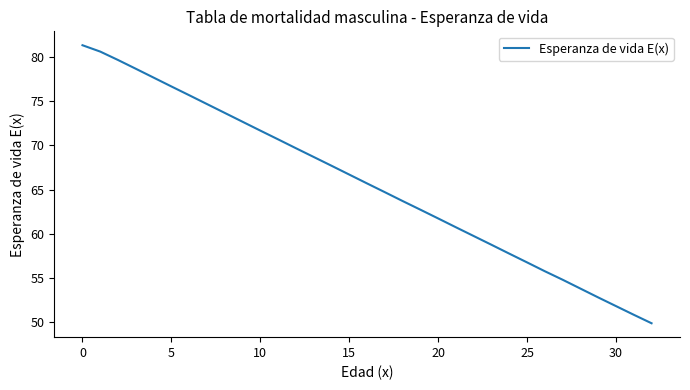

What is the difference between the maximum and minimum values?

31.4